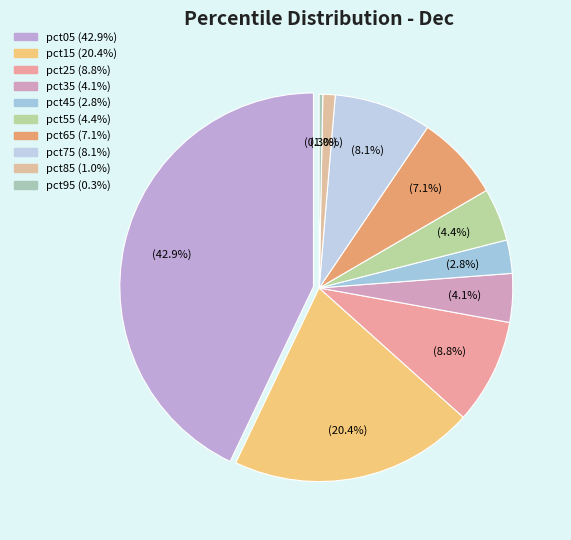

To the nearest percent, what is the average slice percentage?

10%